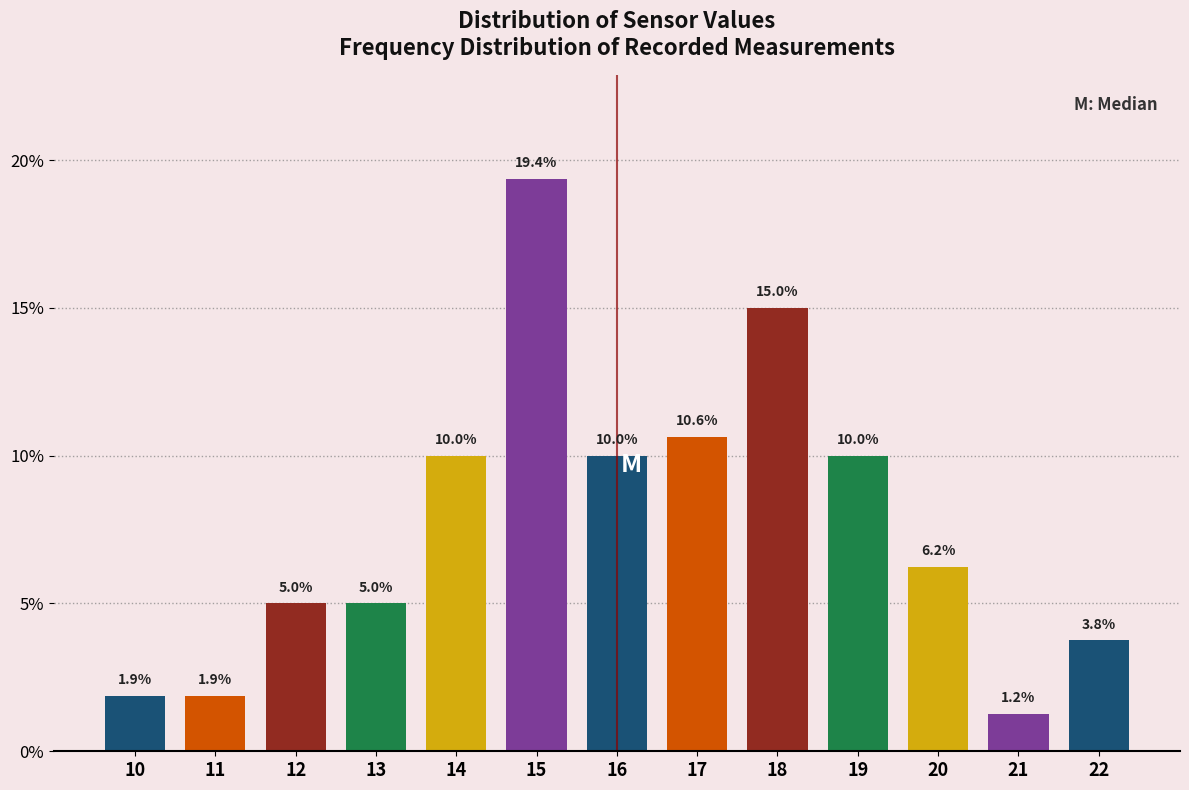

What is the difference between the values at 16 and 10?

8.1